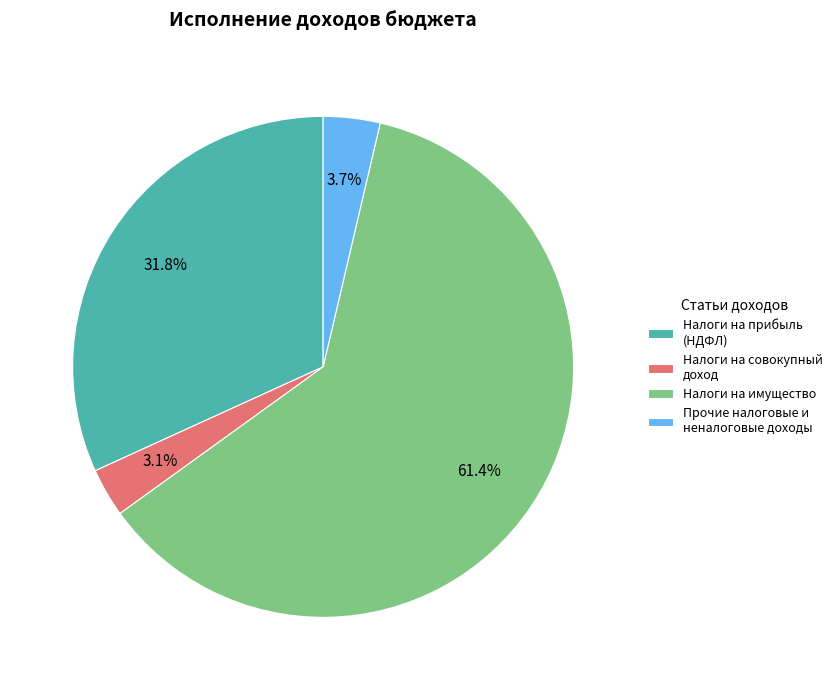

Does Налоги на имущество represent more than half of the total?

Yes